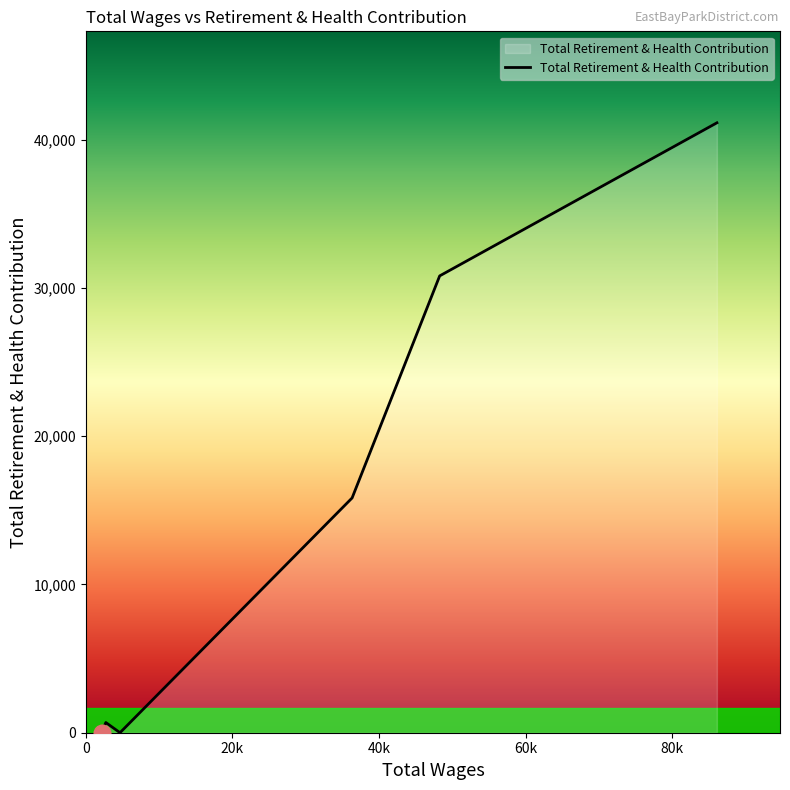

How many lines are shown in the chart?

1